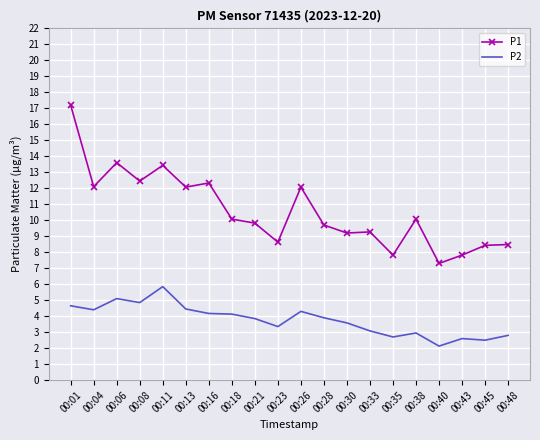

Which category has the lowest value in the P2 series?

00:40